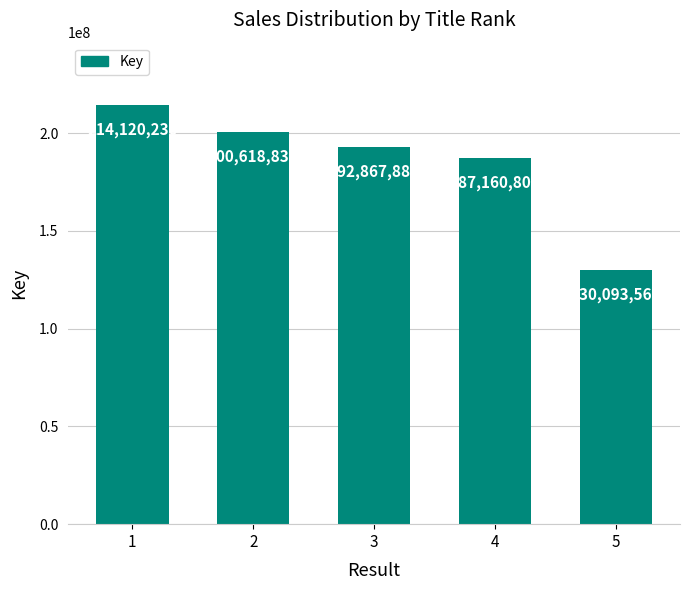

What is the difference between the second highest and minimum values?

70525272